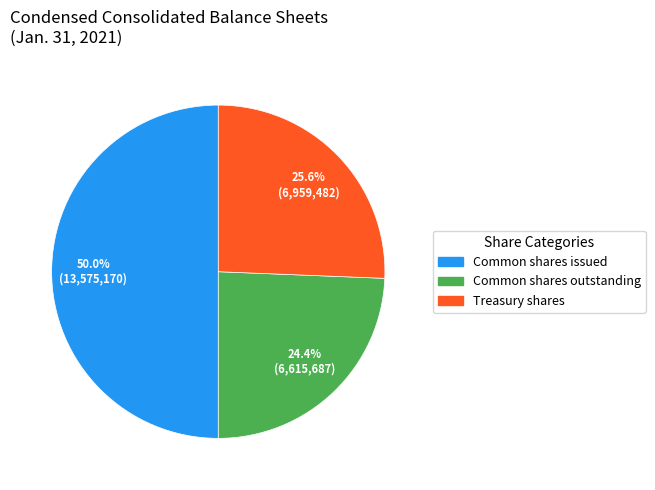

How many segments does this pie chart have?

3